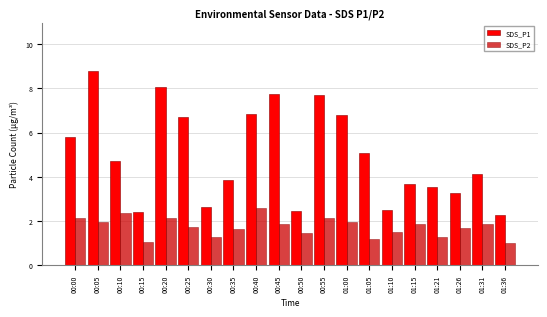

At which category is the sum across all series the highest?

00:05